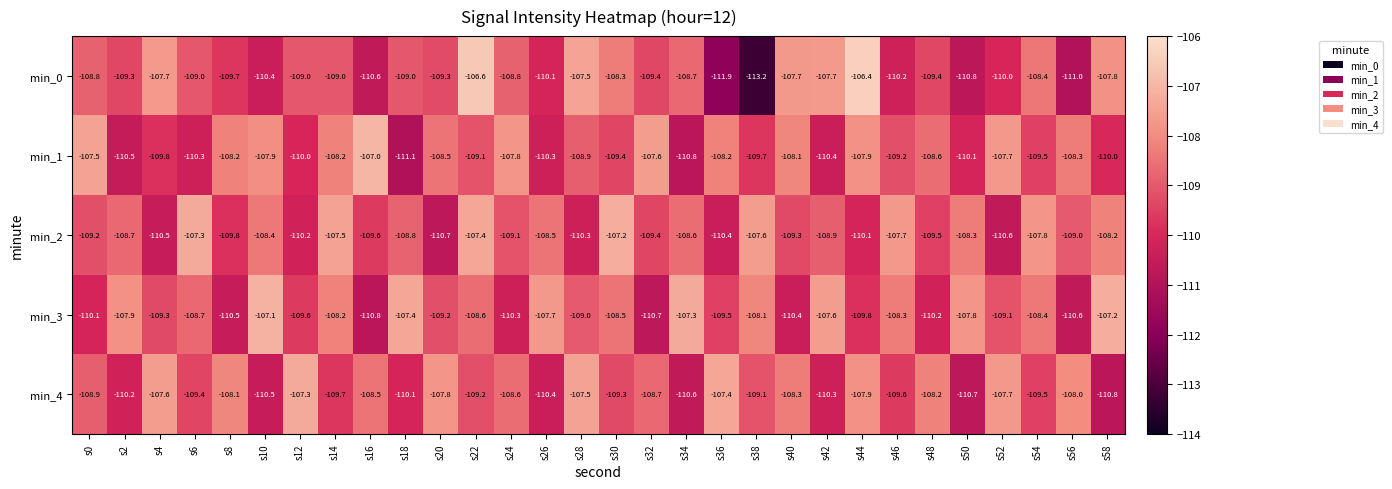

Is it true that min_0 equals -191.5 at s56?

False